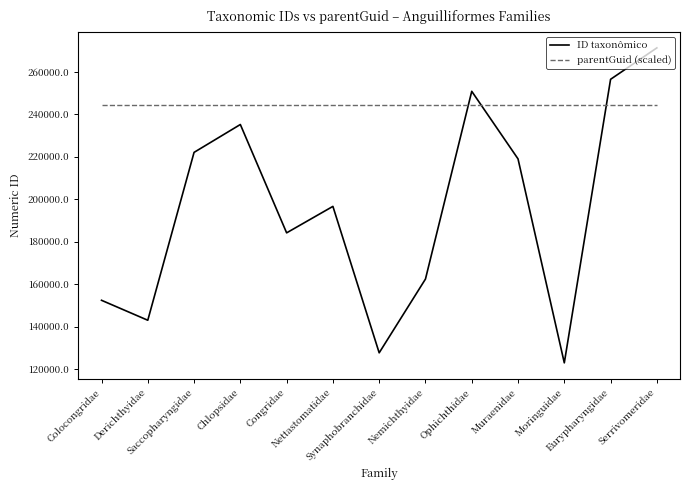

Which series ends up on top after the final intersection of ID taxonômico and parentGuid (scaled)?

ID taxonômico